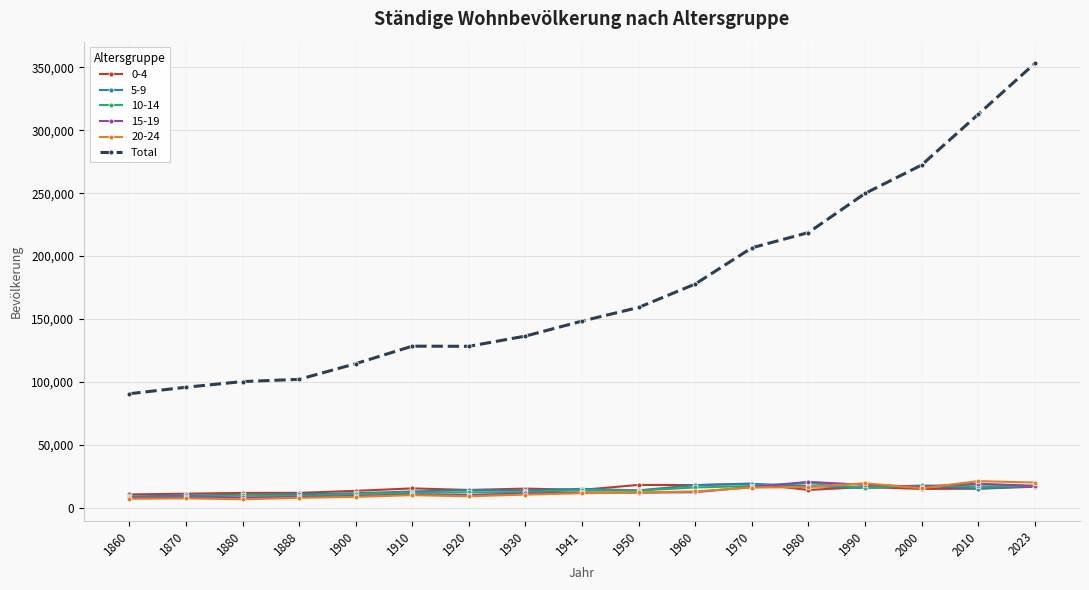

What is the value of the 20-24 point at the 4th from the left?

7757